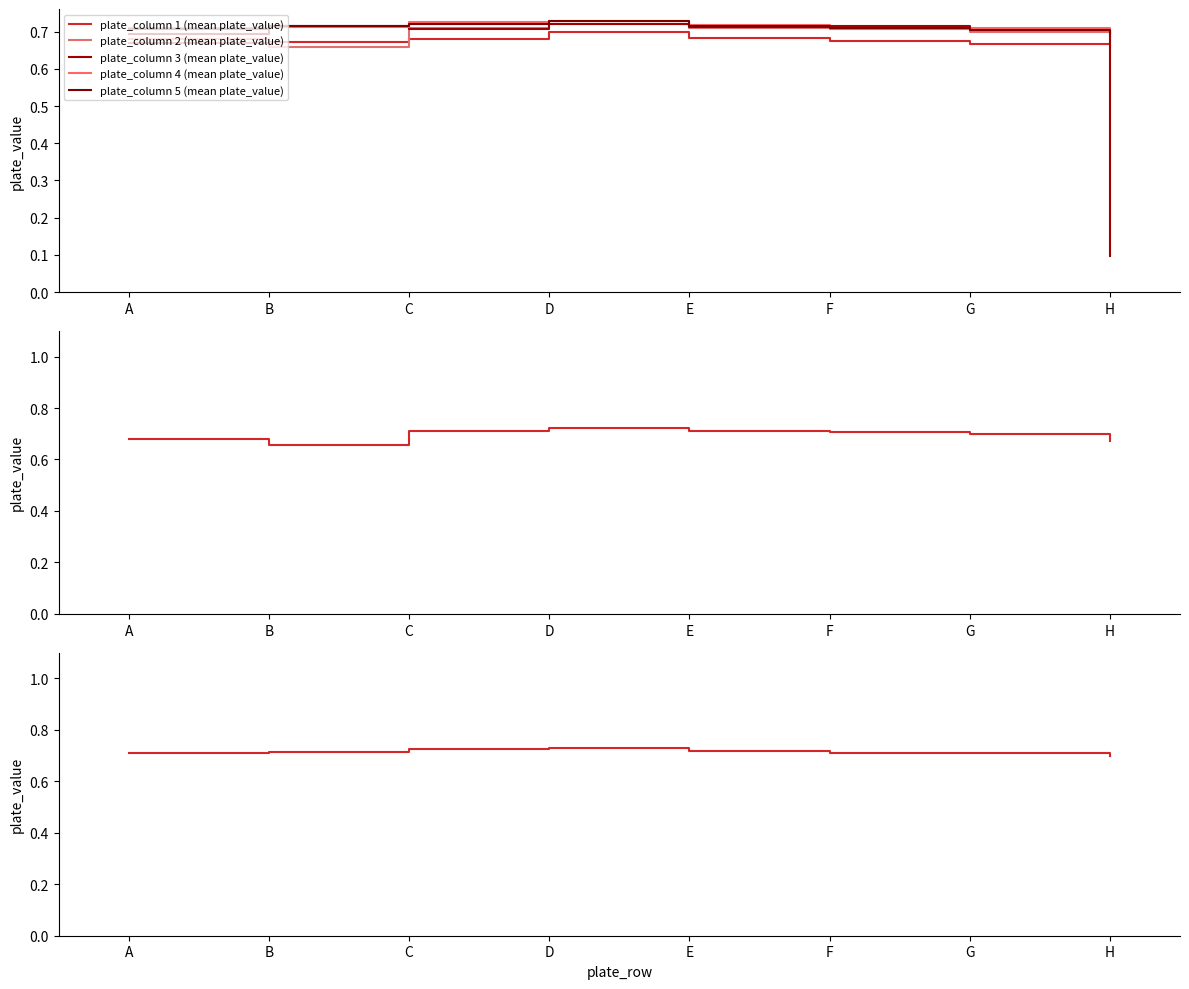

True or false: plate_column 4 (mean plate_value) has a value of 0.7 at G.

True